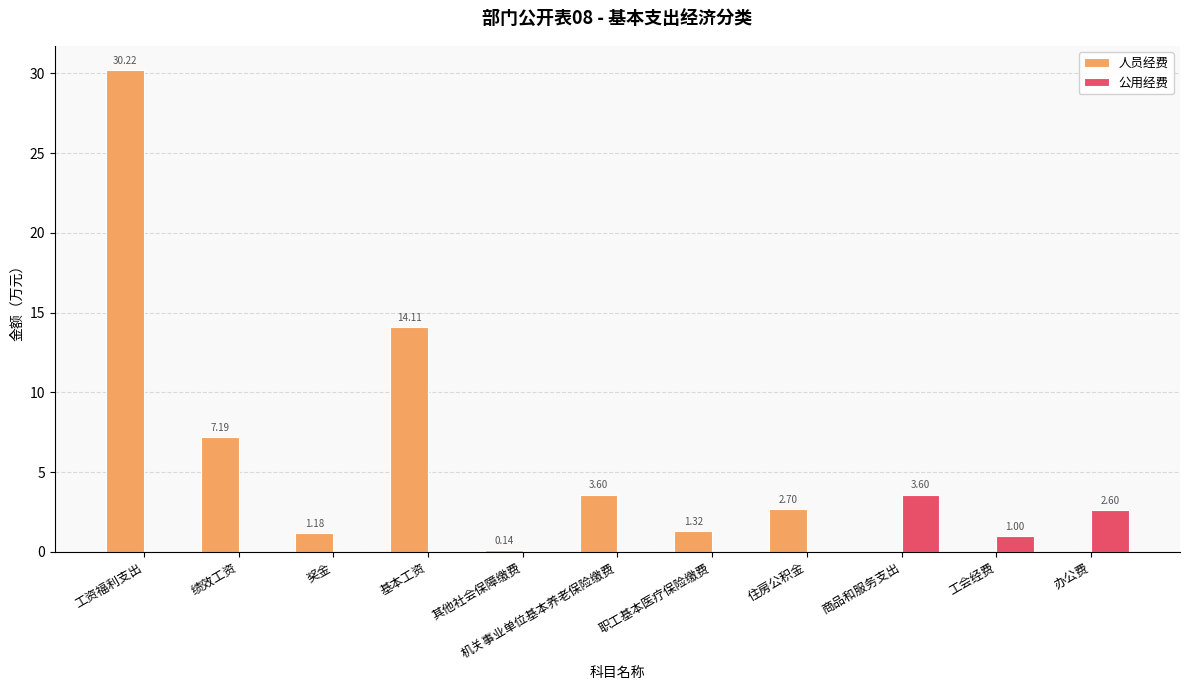

What is the approximate value of 人员经费 at 机关事业单位基本养老保险缴费?

3.6